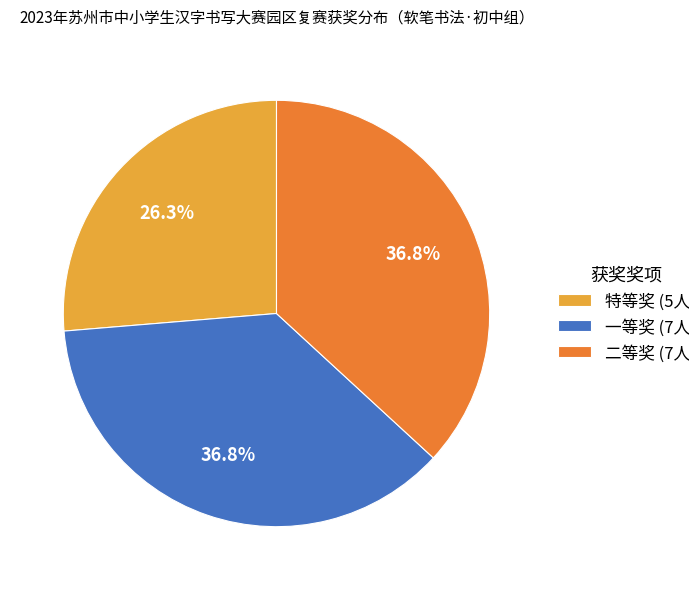

Is there a majority slice in this chart?

No